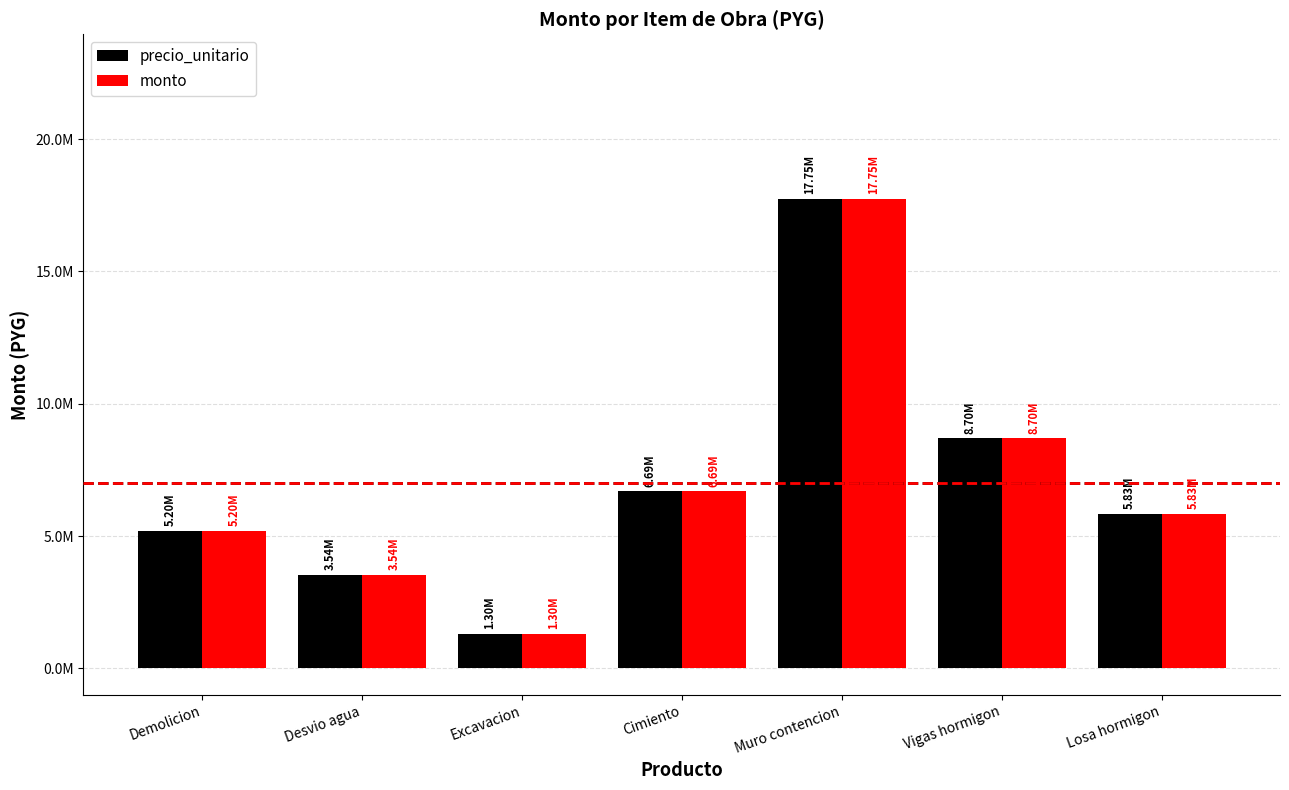

Is it true that precio_unitario equals 5200000 at Demolicion?

True